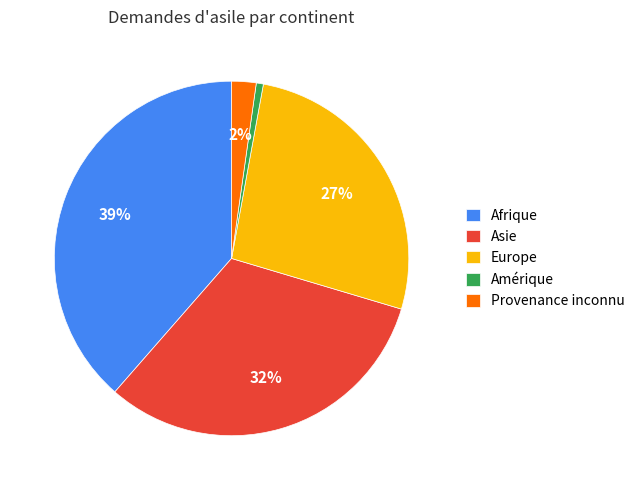

Approximately how many times larger is the value at Europe compared to Afrique?

0.7